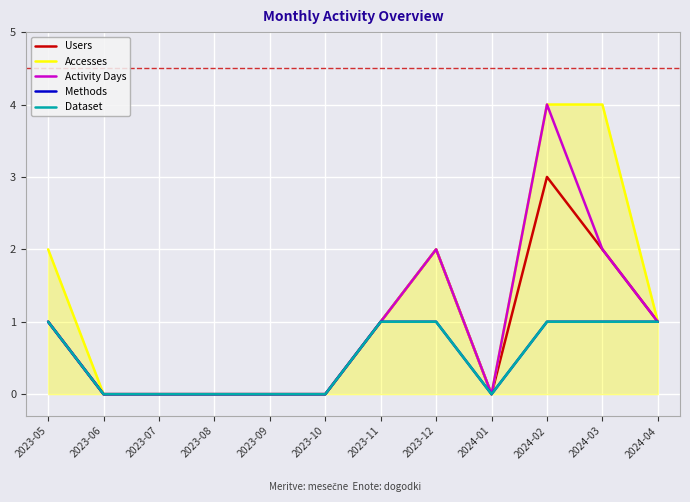

Does the chart display data point markers on the line(s)?

No